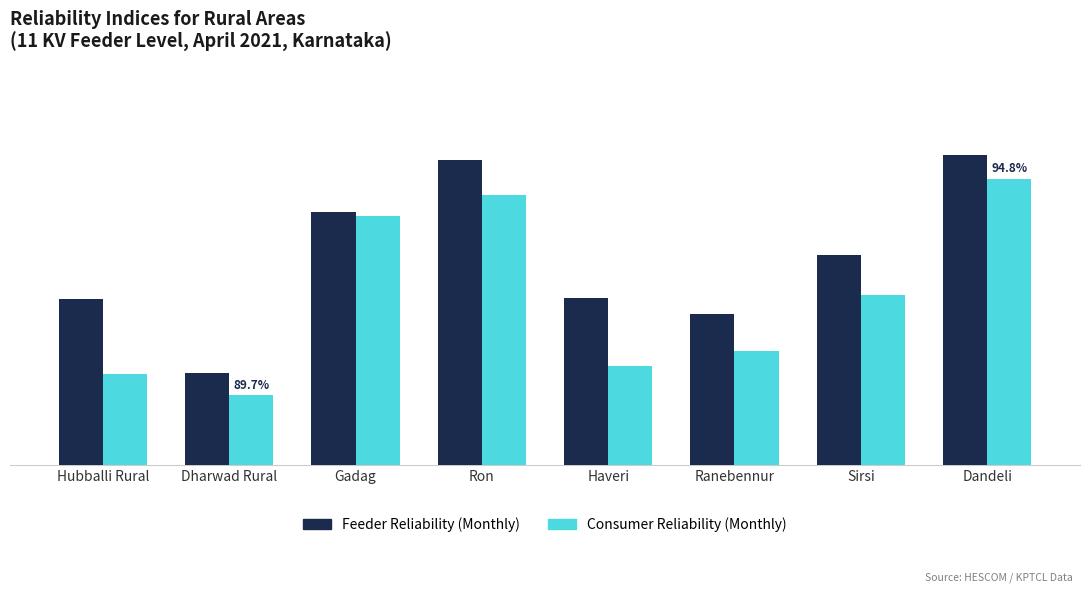

What is the average value of the Consumer Reliability (Monthly) series?

92.0